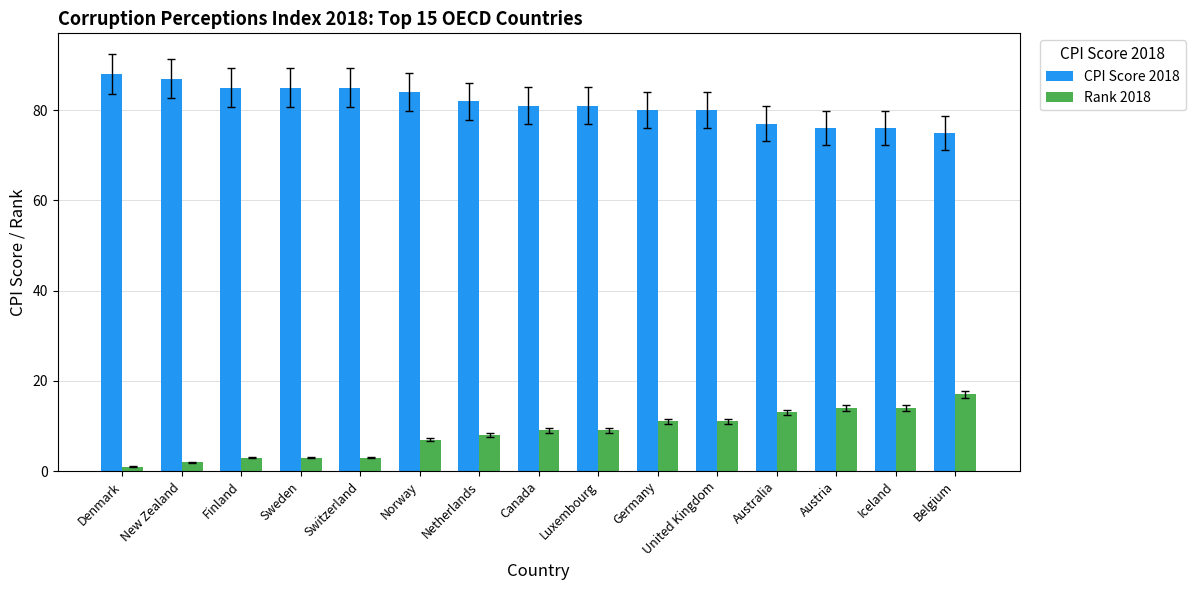

Count the number of data series in this chart.

2